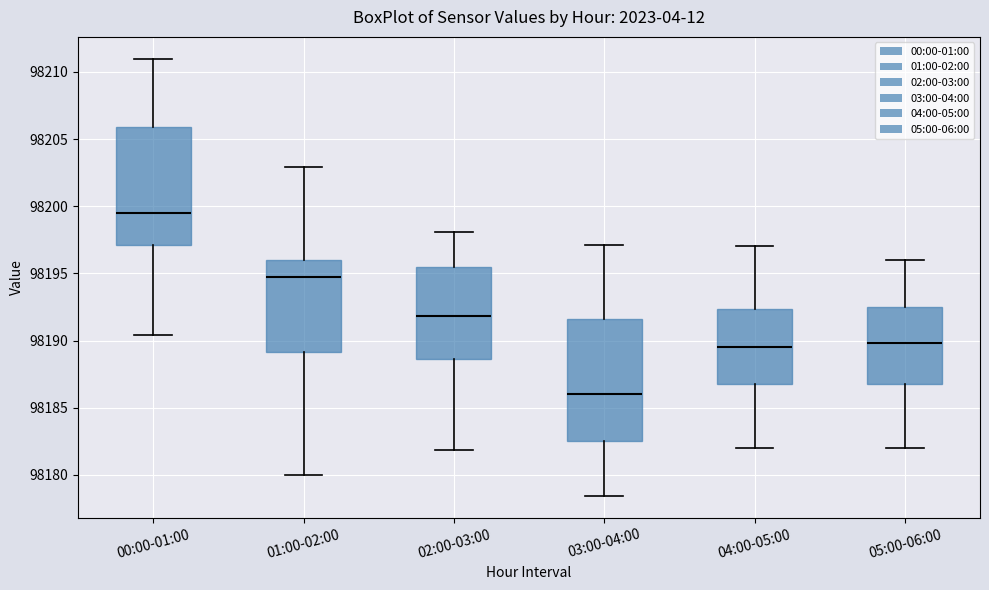

Where is the upper edge of the box for 00:00-01:00 on the y-axis? The values are not printed on the chart, so give them approximately, as read against the axis.

98206.0